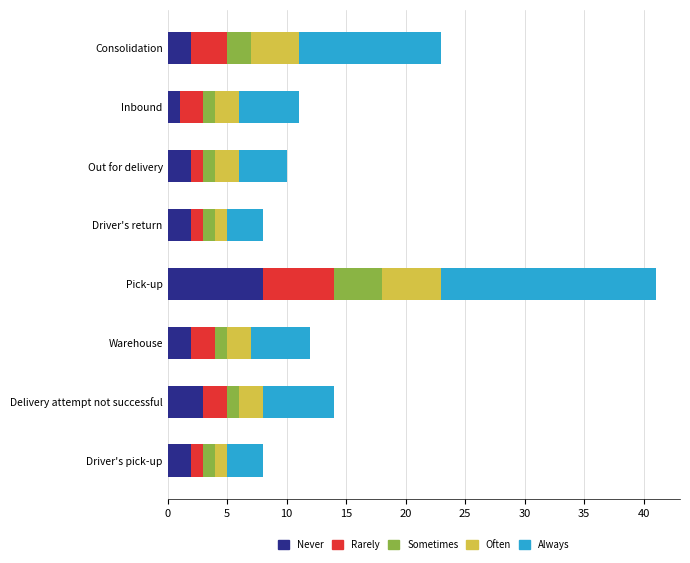

The value of Never at Out for delivery is 2. True or false?

True